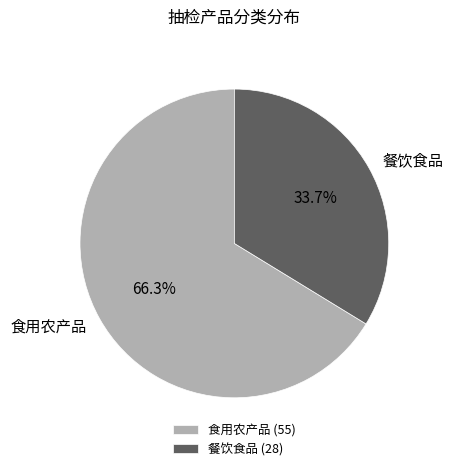

True or false: 食用农产品 accounts for 66% of the total.

True